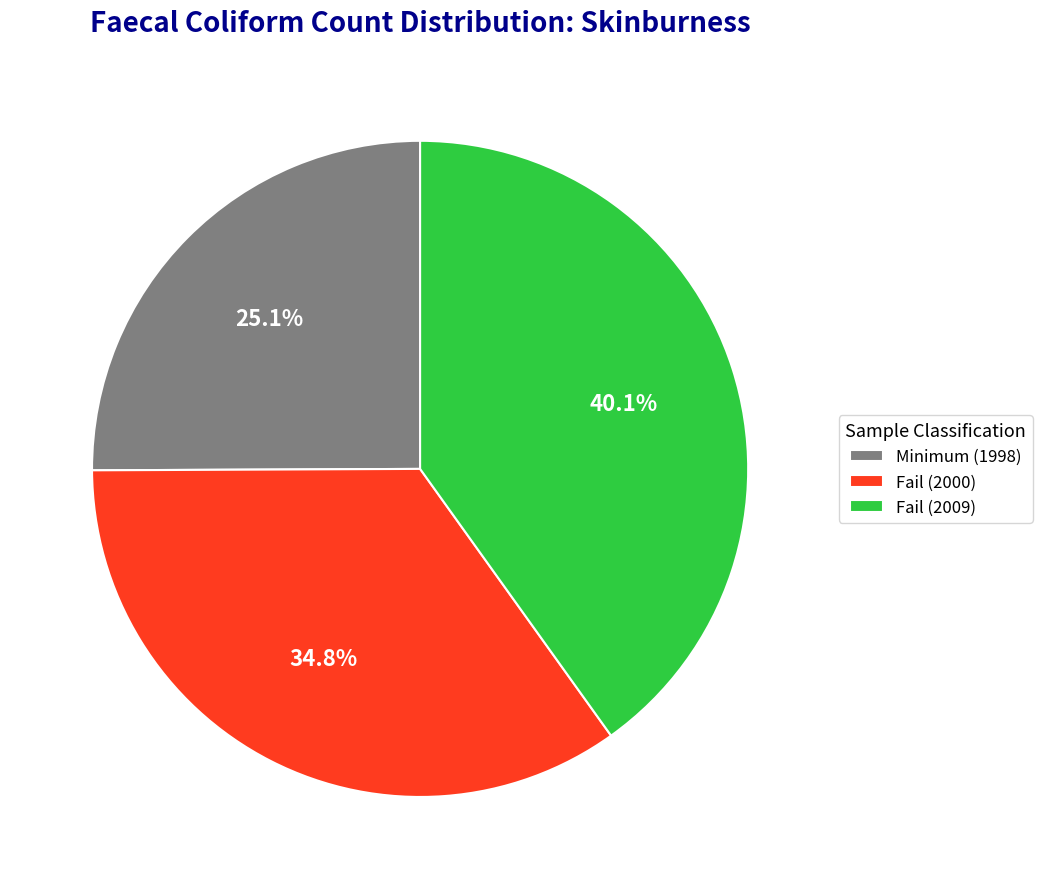

Between Fail (2009) and Minimum (1998), which is larger?

Fail (2009)